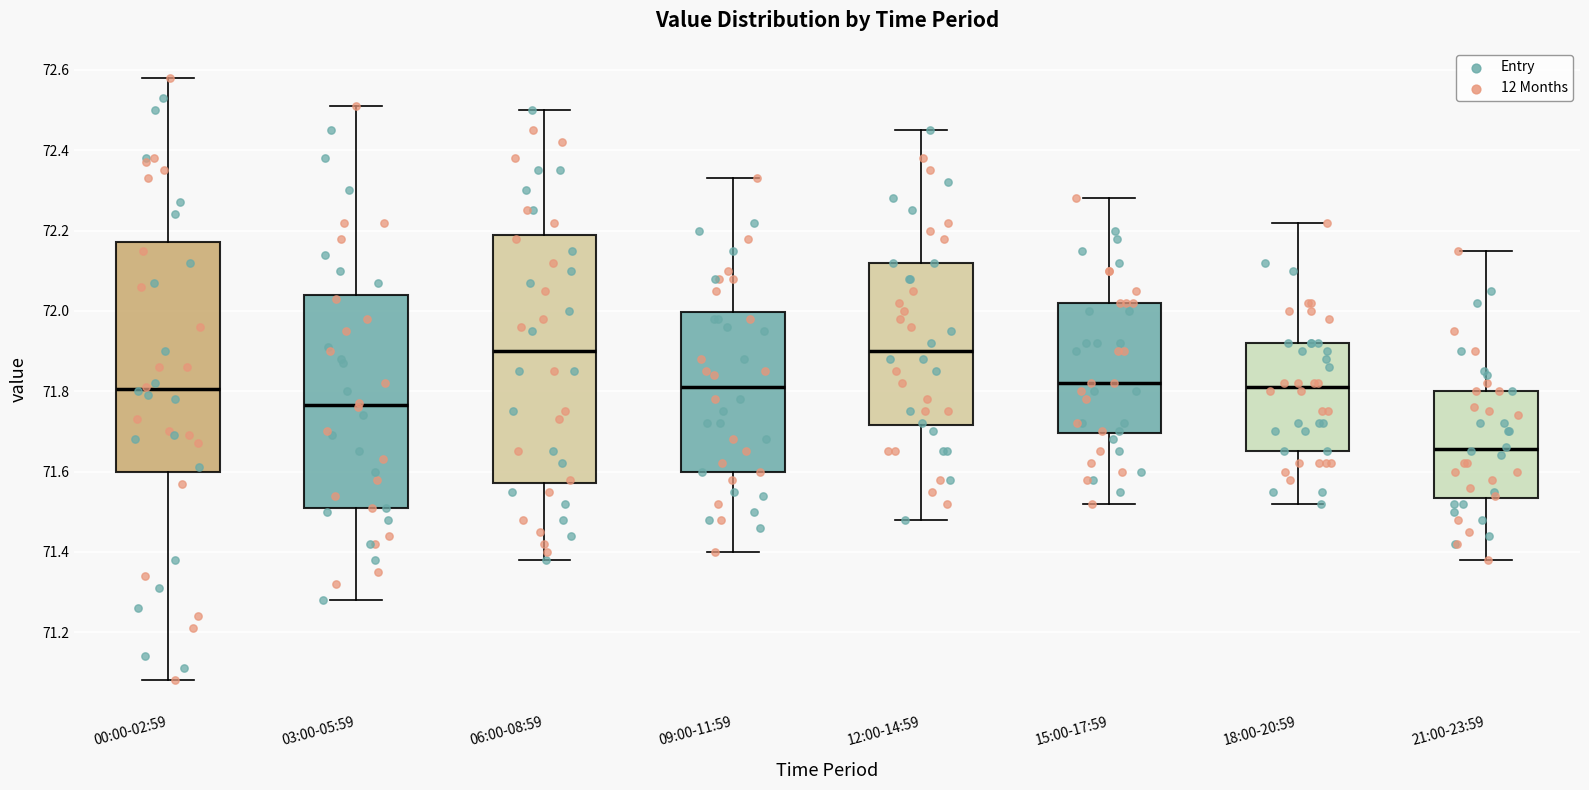

Which box's median line is the lowest?

21:00-23:59